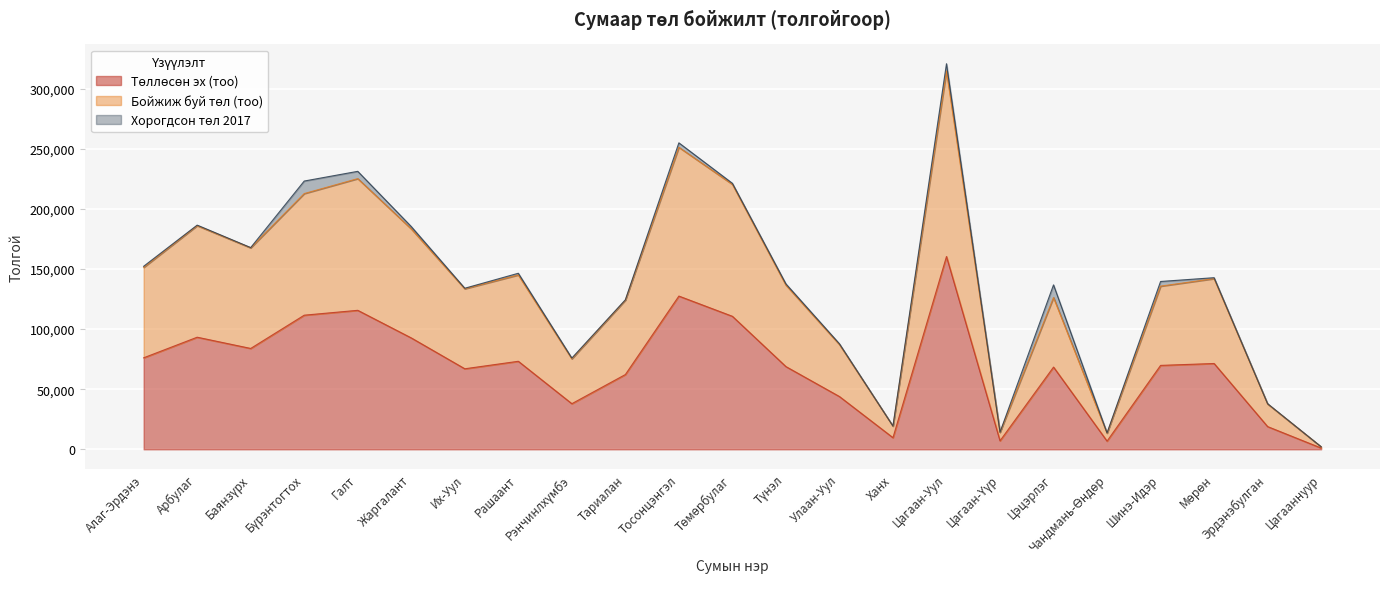

At which label does Төллөсөн эх (тоо) reach its minimum?

Цагааннуур